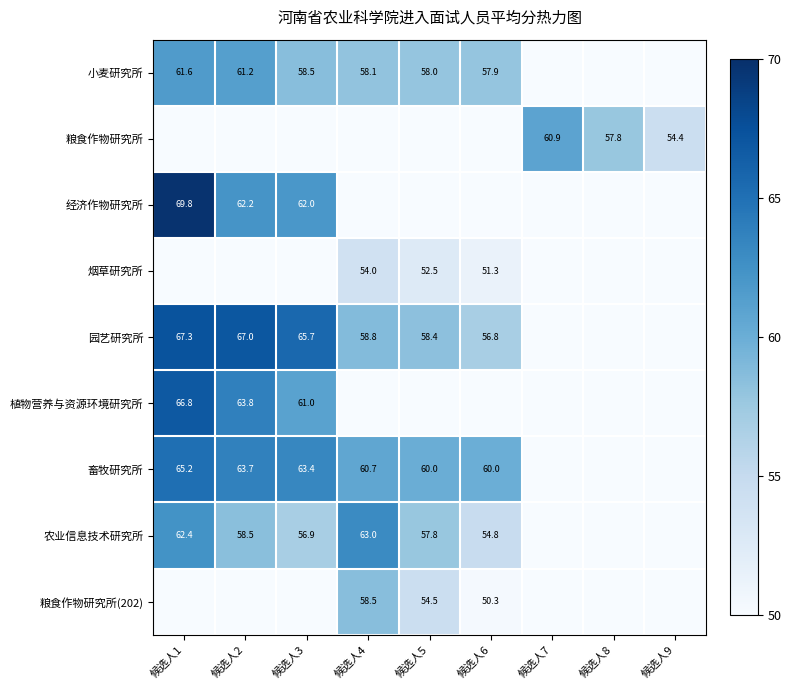

At which category is the sum across all series the highest?

候选人1